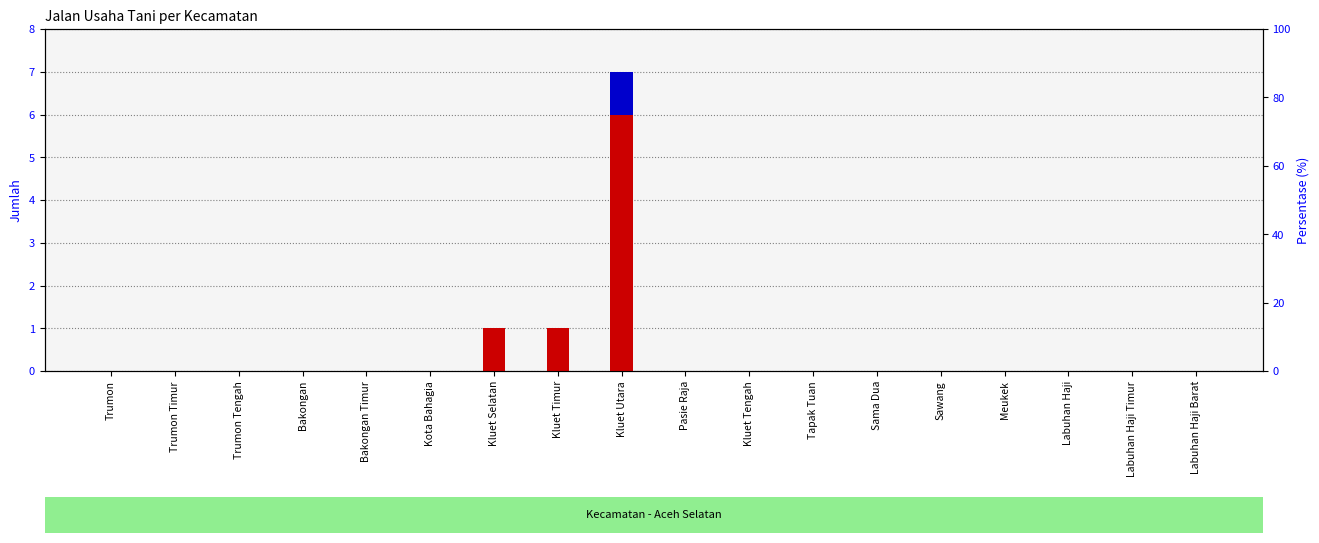

The value of Peningkatan Jalan Usaha Tani at Kluet Timur is 0. True or false?

True